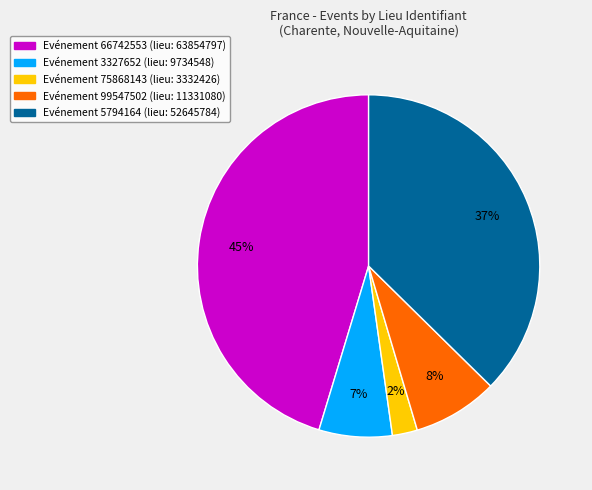

Is there any slice that represents more than half of the pie?

No